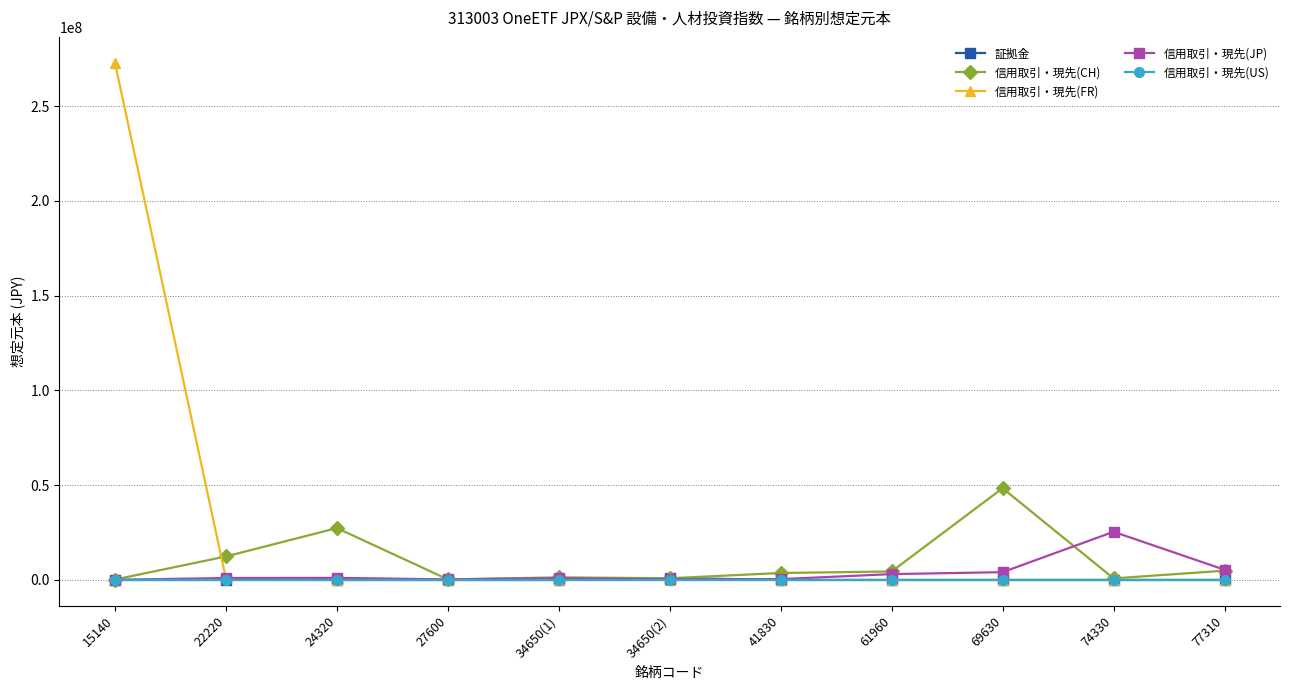

Which series has the largest total across all categories?

信用取引・現先(FR)